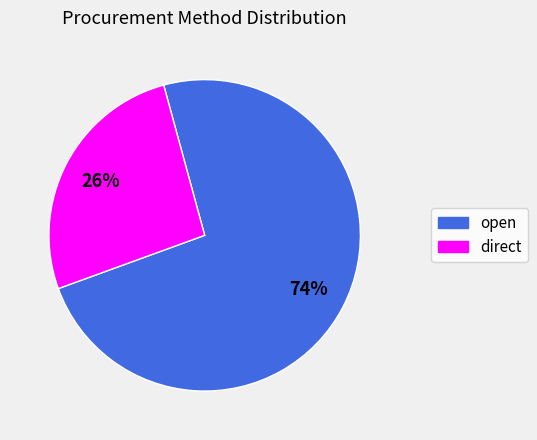

Count the number of slices in the pie.

2